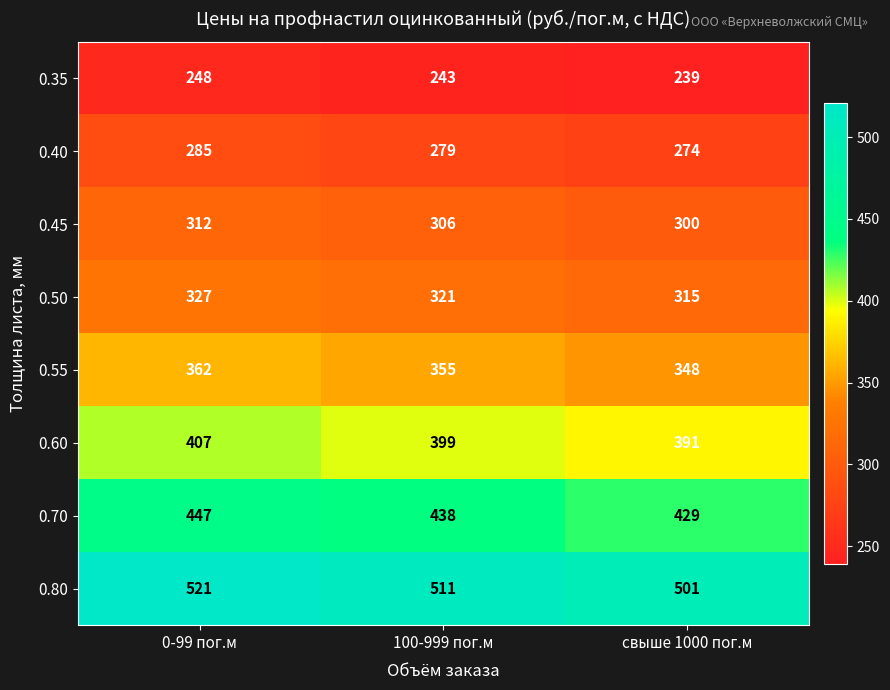

Rank the series by their maximum value, from lowest to highest.

0.35, 0.40, 0.45, 0.50, 0.55, 0.60, 0.70, 0.80